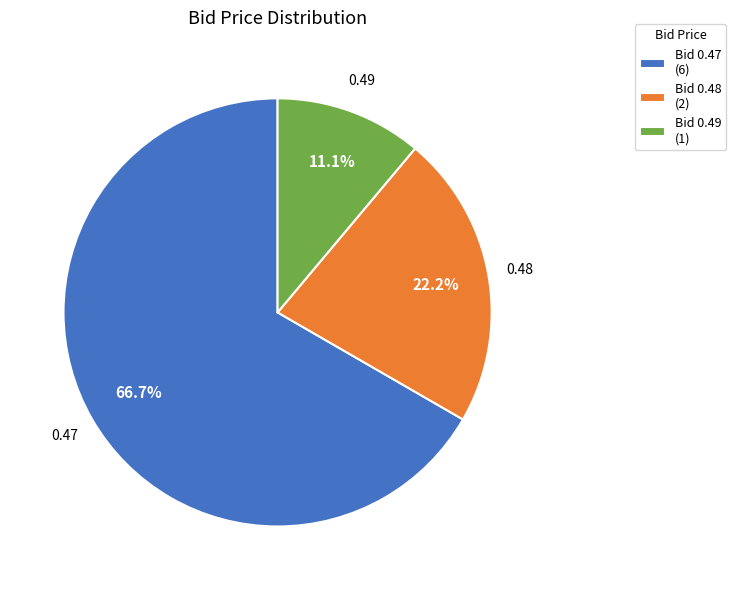

Which category has the biggest portion of the pie?

Bid 0.47 (6)